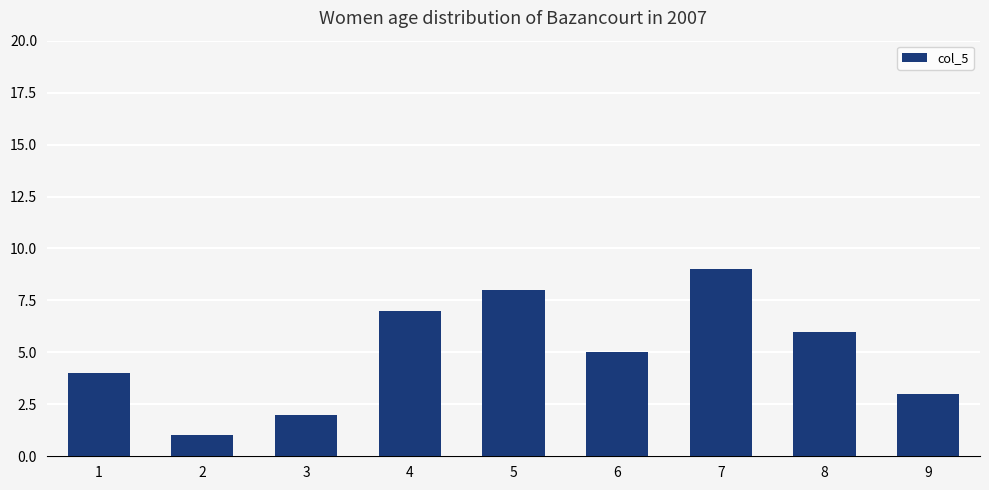

Rank the categories by value from lowest to highest.

2, 3, 9, 1, 6, 8, 4, 5, 7